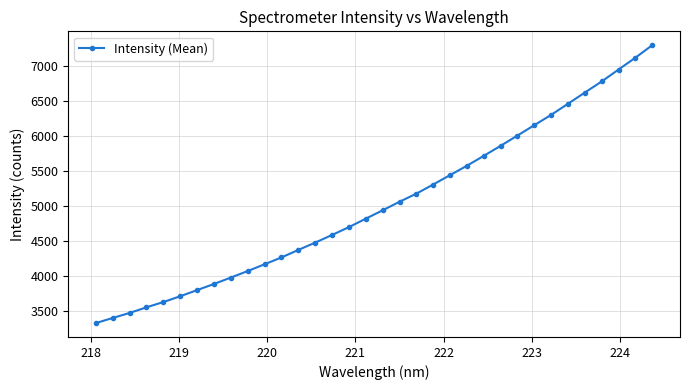

True or false: there are more than 2 points higher than both neighbors.

False